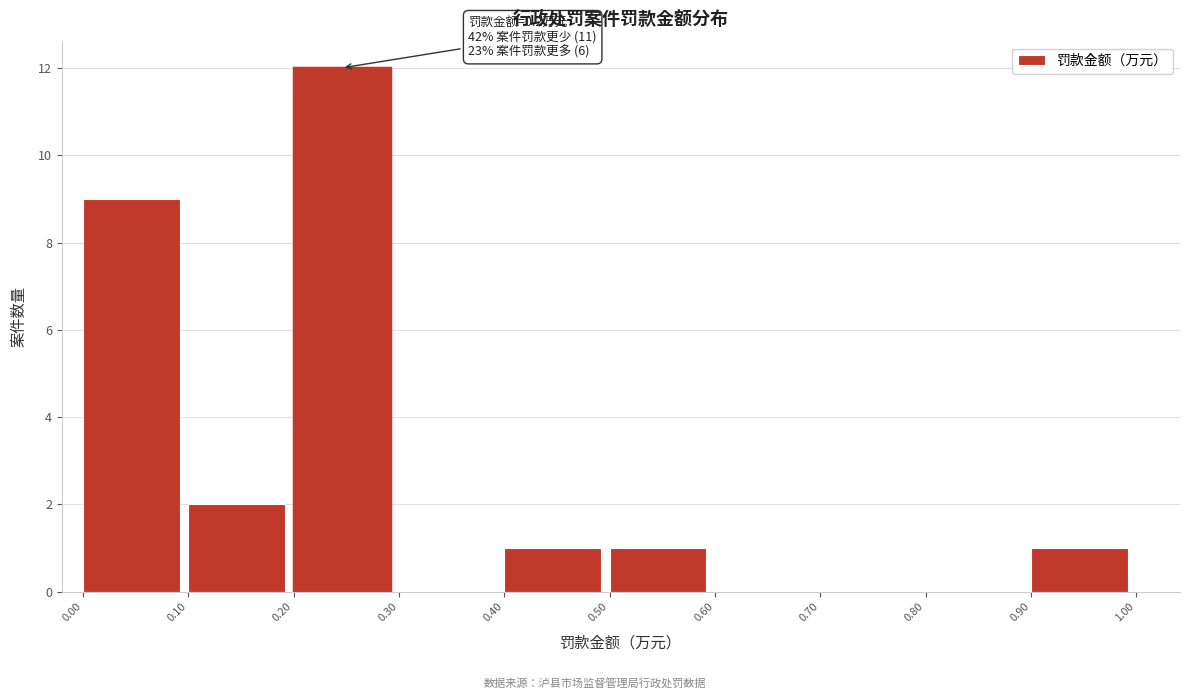

Over which range of the x-axis is the bar tallest?

0.20 to 0.30